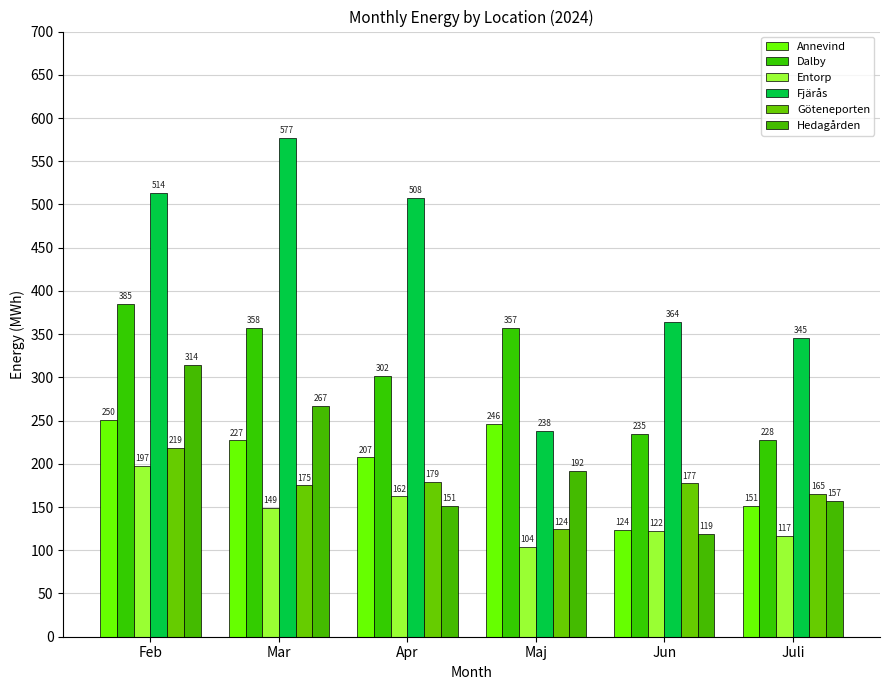

Which category has the highest value in the Dalby series?

Feb